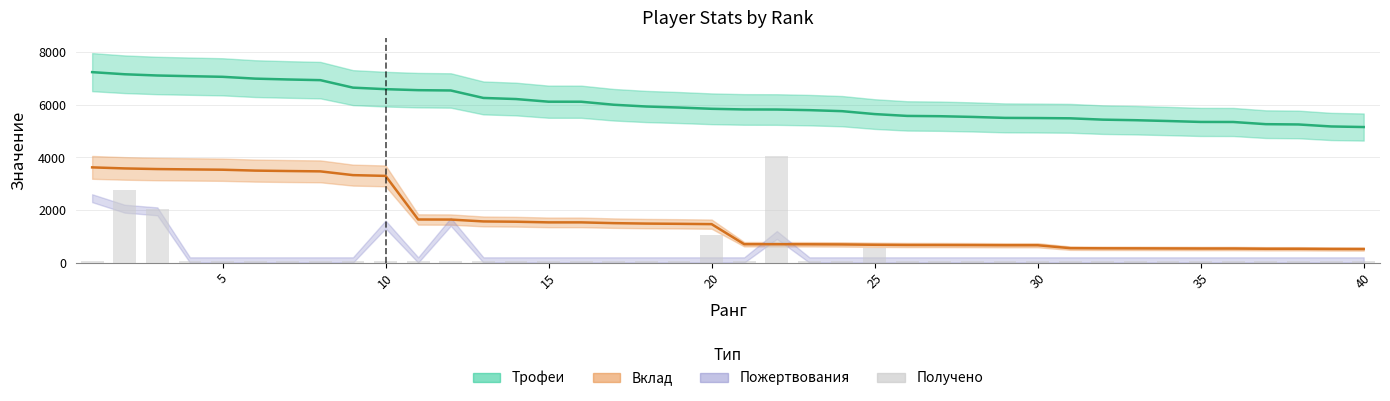

Reading left to right, what are all the values shown in this chart?

50	2750	2050	50	50	50	50	50	50	50	50	50	50	50	50	50	50	50	50	1050	50	4050	50	50	550	50	50	50	50	50	50	50	50	50	50	50	50	50	50	50